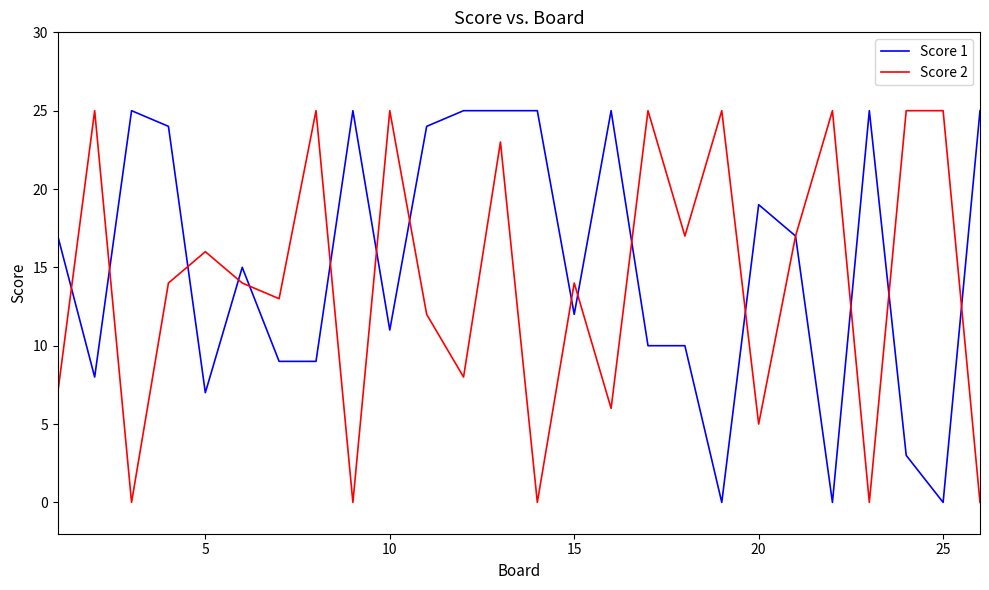

True or false: Score 1 has more than 0 interior local peaks.

True